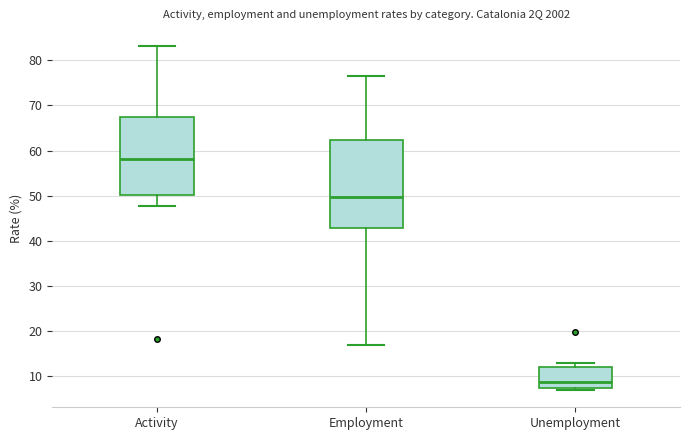

Which box's median line is the highest?

Activity